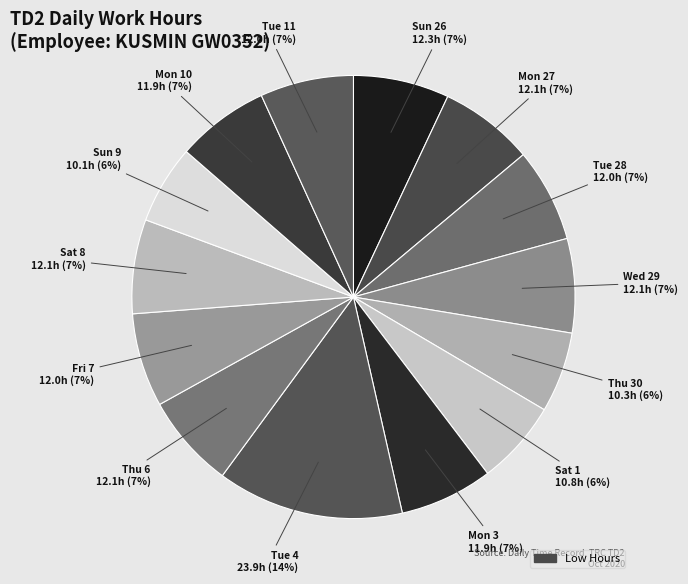

Does Mon 10 account for over 50% of the chart?

No